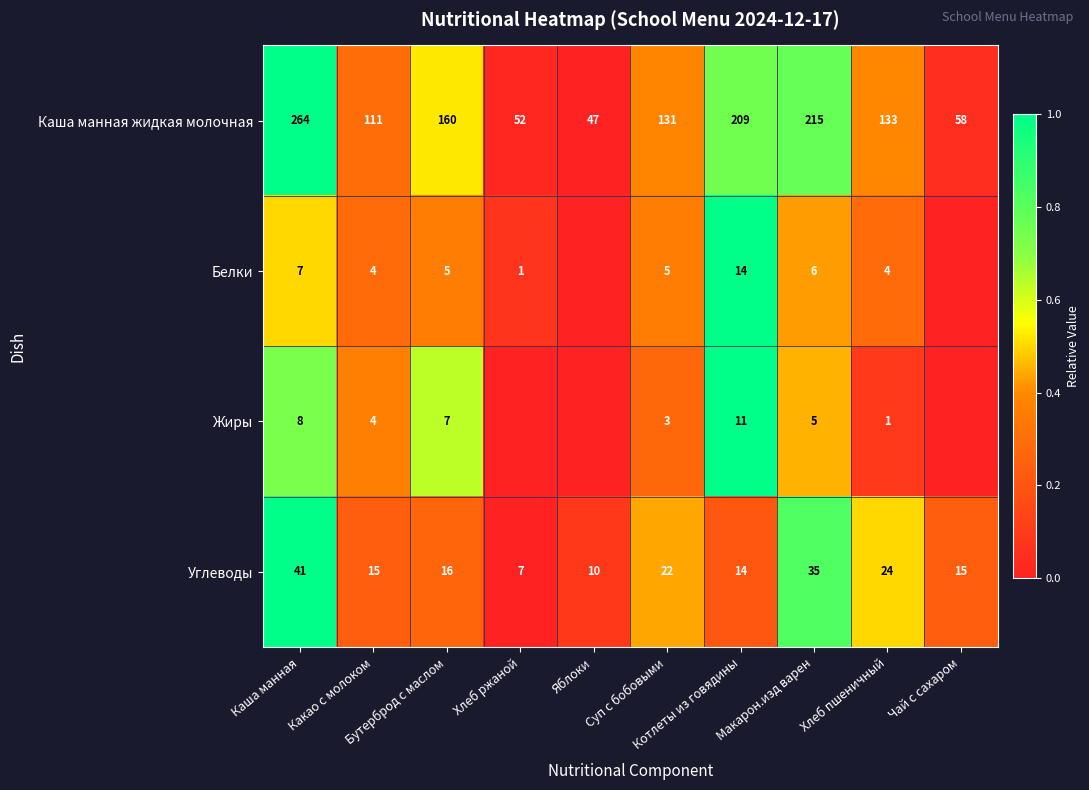

What is the average value of the Углеводы series?

20